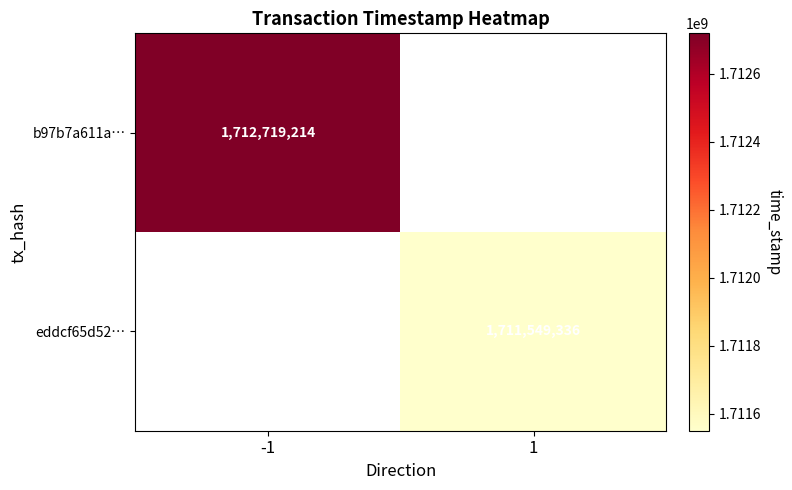

The b97b7a611a… series shows 3007847692 at -1. True or false?

False